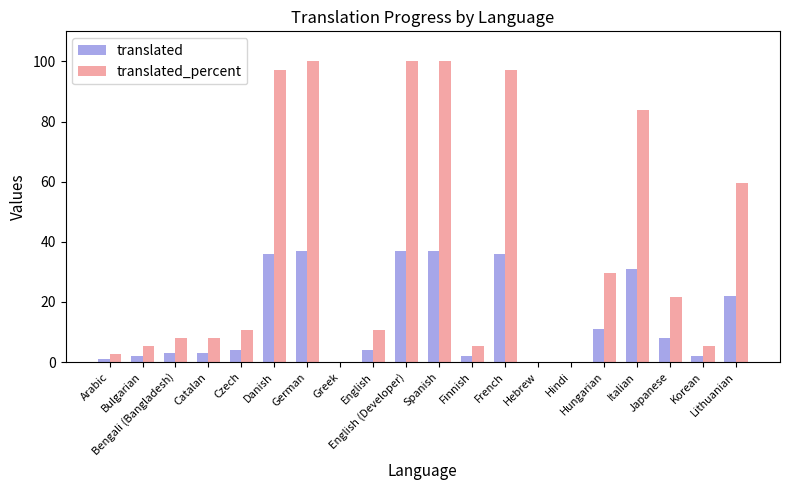

What is the maximum value shown in the chart?

100.0